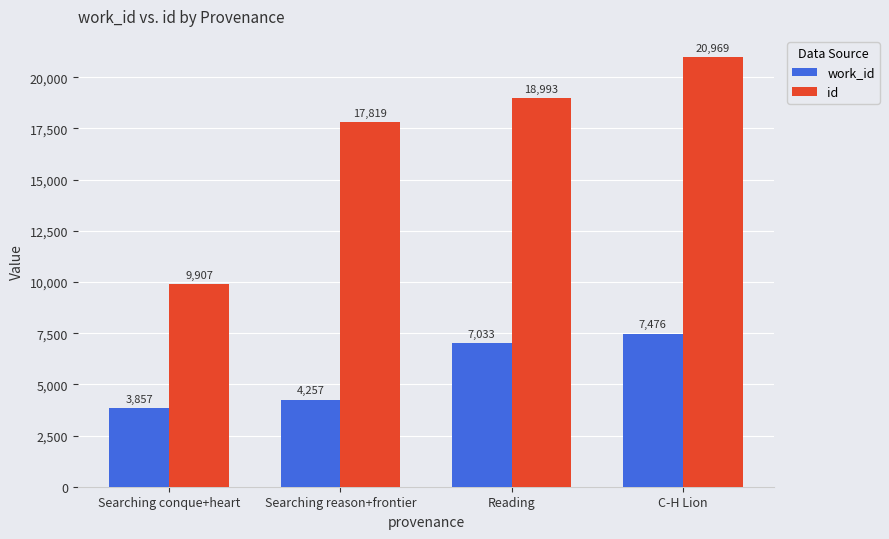

Reading left to right, extract all data points from this chart.

work_id: Searching conque+heart=3857	Searching reason+frontier=4257	Reading=7033	C-H Lion=7476
id: Searching conque+heart=9907	Searching reason+frontier=17819	Reading=18993	C-H Lion=20969